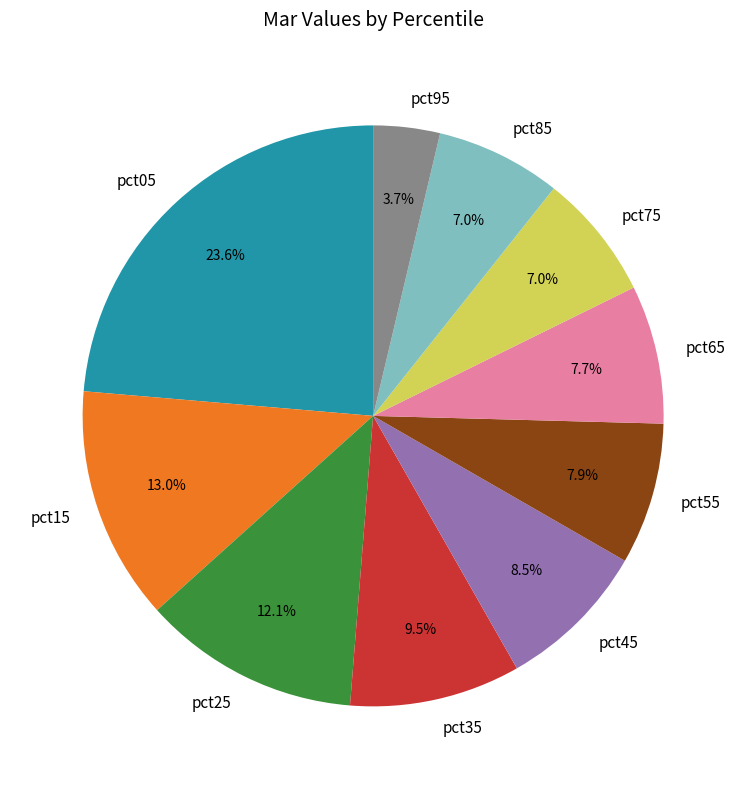

True or false: pct15 accounts for 6% of the total.

False